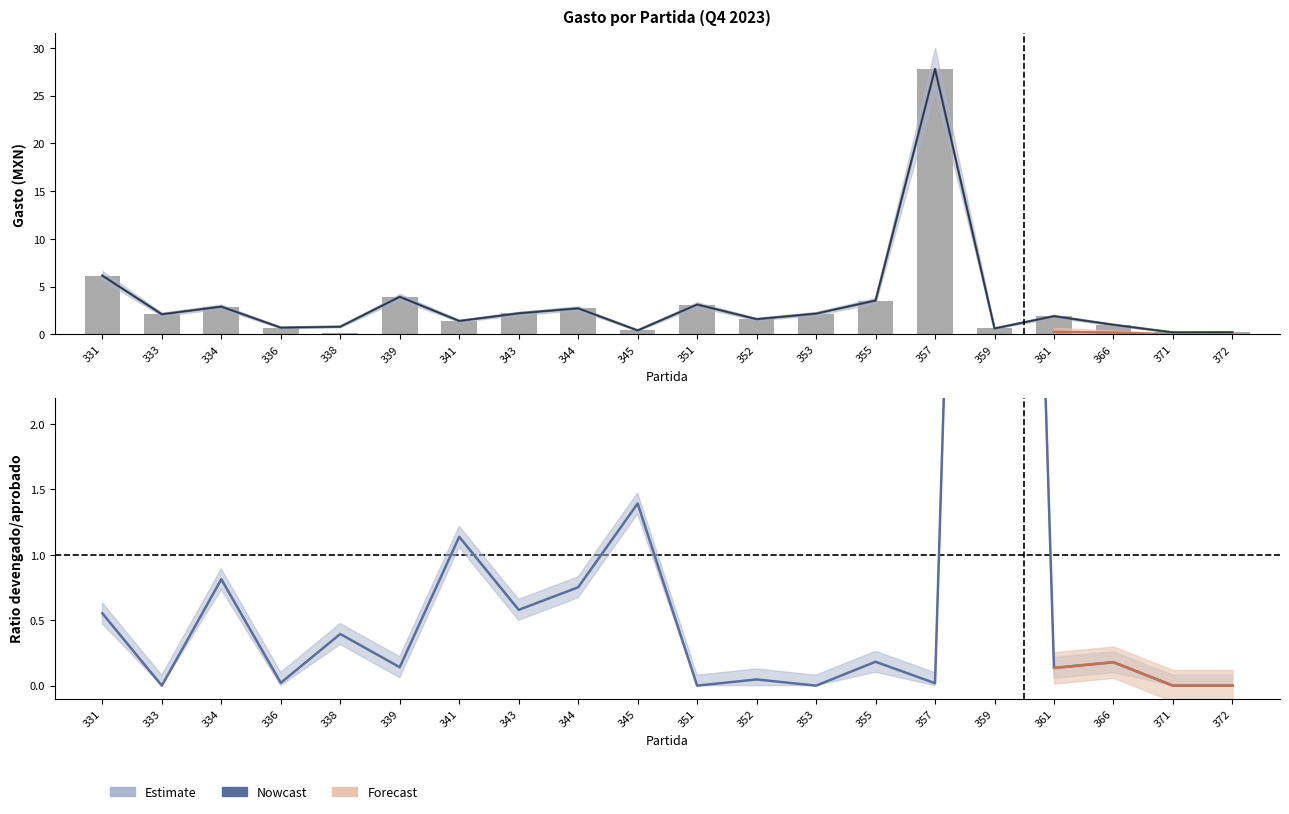

What is the highest value of the Gasto modificado series?

27.8